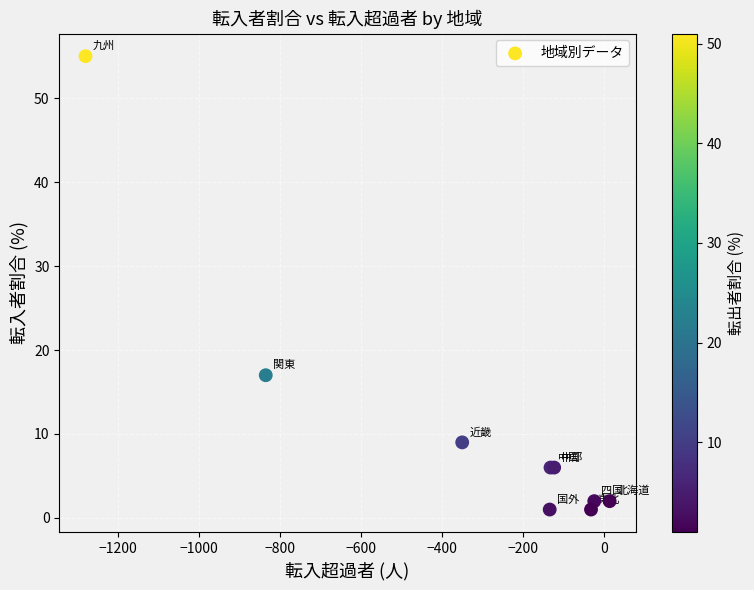

What Y value in the scatter plot is closest to 28?

17